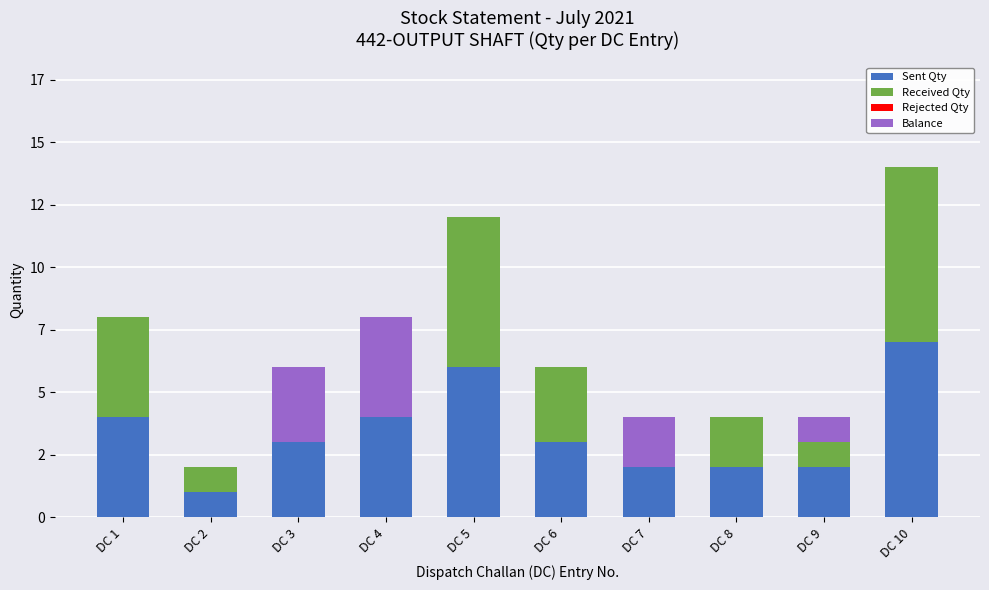

Are the bars grouped side by side (vs. stacked)?

No